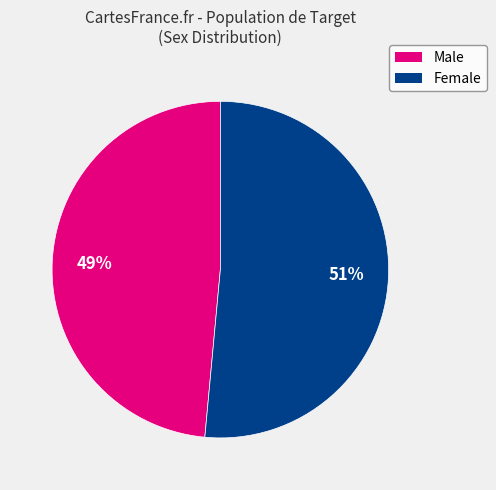

To the nearest percent, what percentage of the pie is Male?

49%